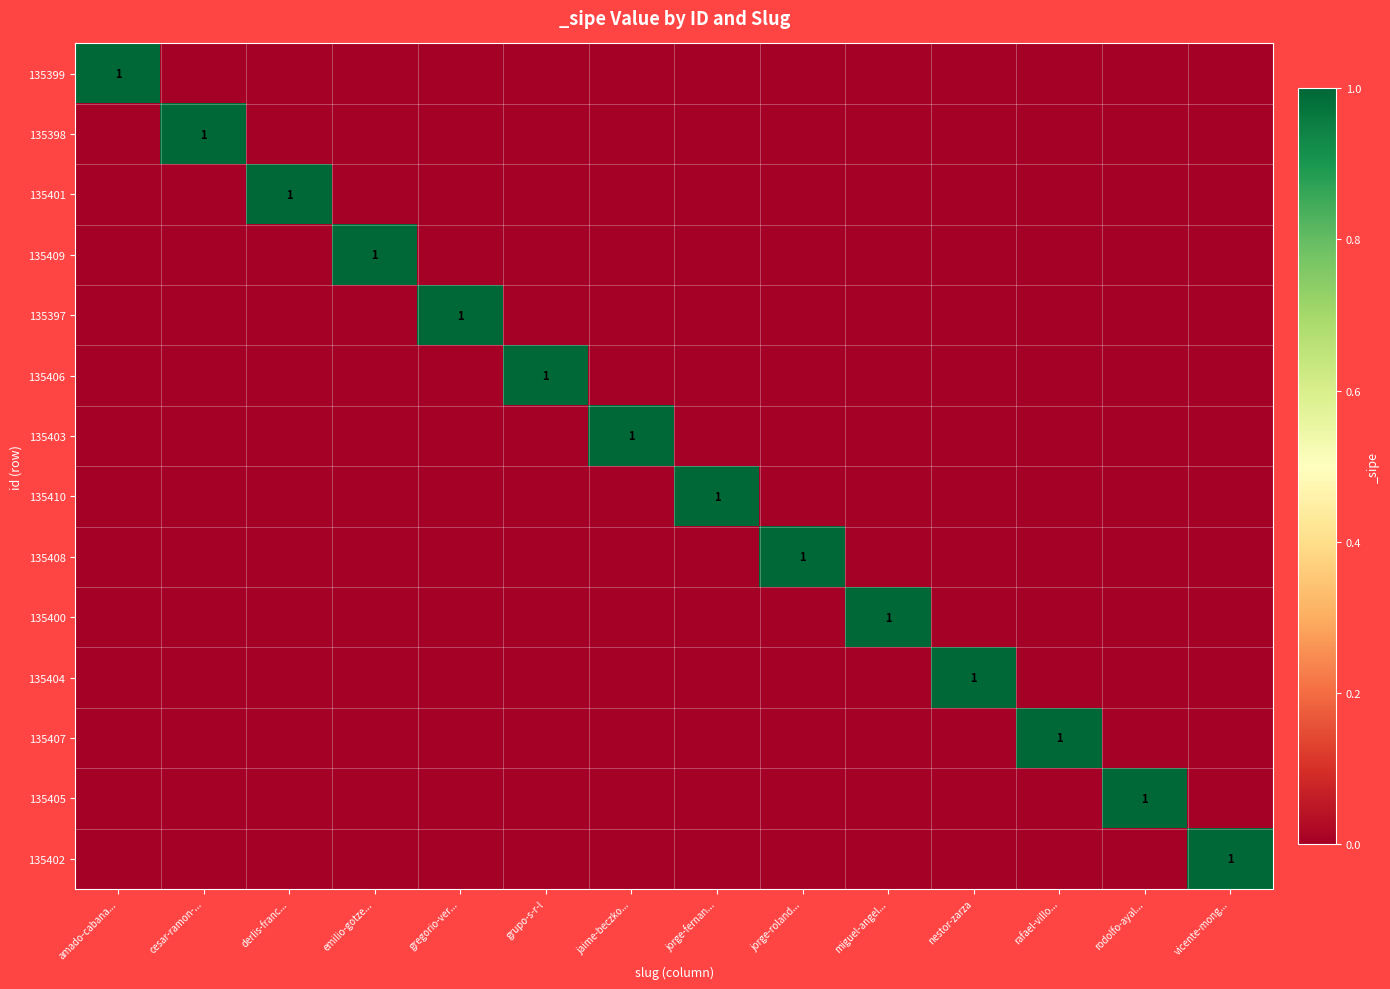

What is the spread (max minus min) of values at grupo-s-r-l?

1